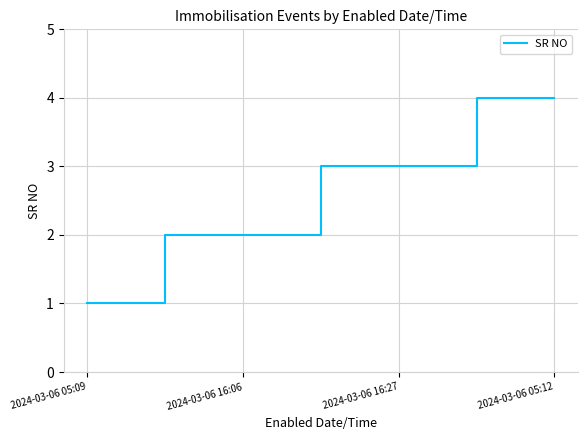

Which has a higher value, 2024-03-06 16:27 or 2024-03-06 05:09?

2024-03-06 16:27